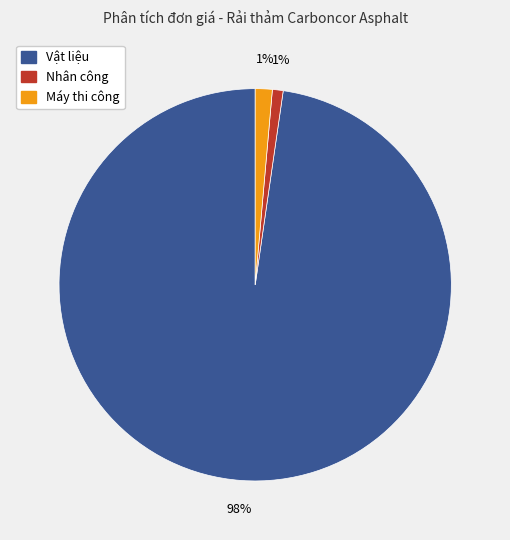

Do Vật liệu and Nhân công together represent more than half of the pie?

Yes